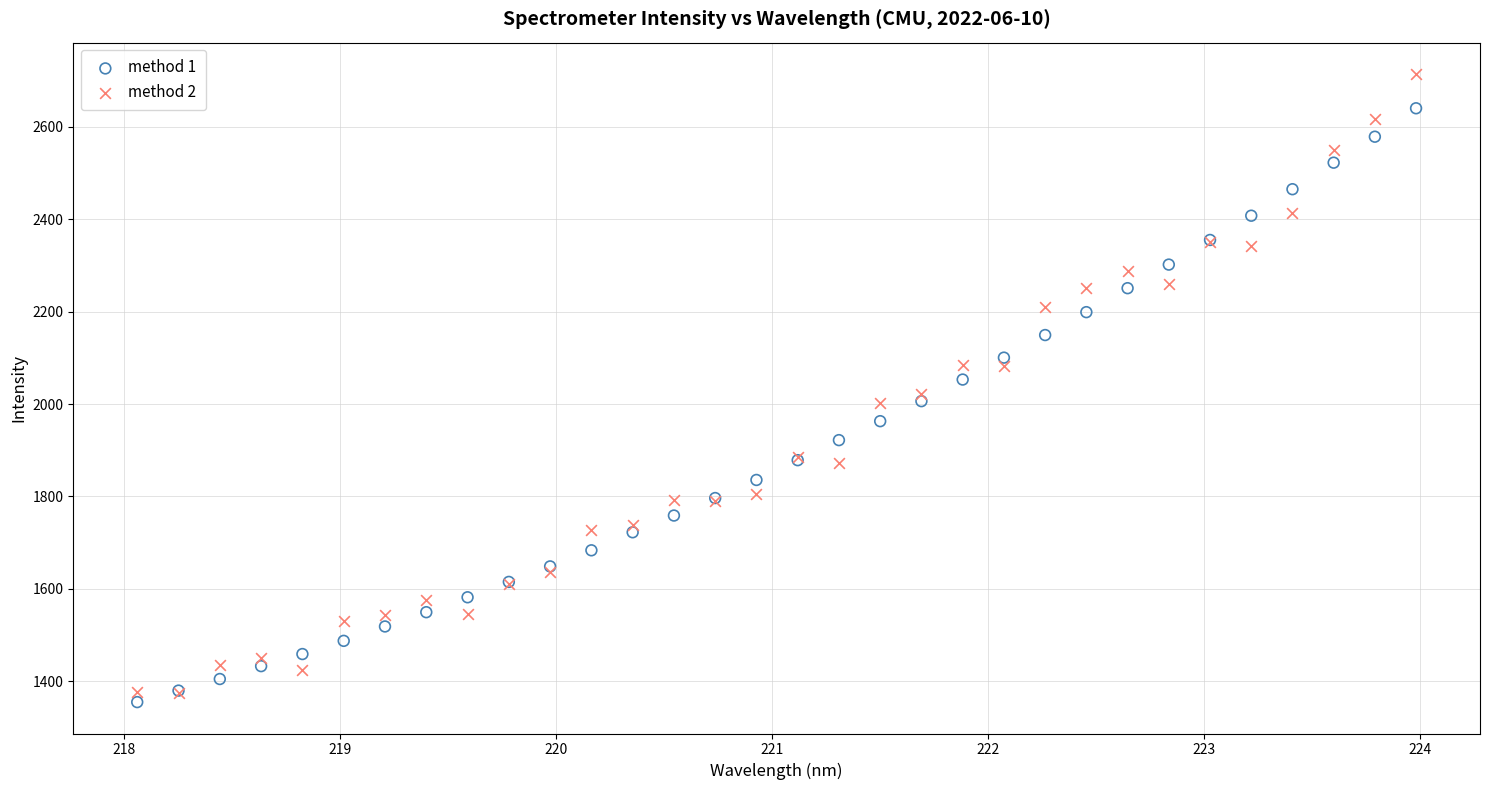

Which series has the largest Y range (max minus min)?

method 2